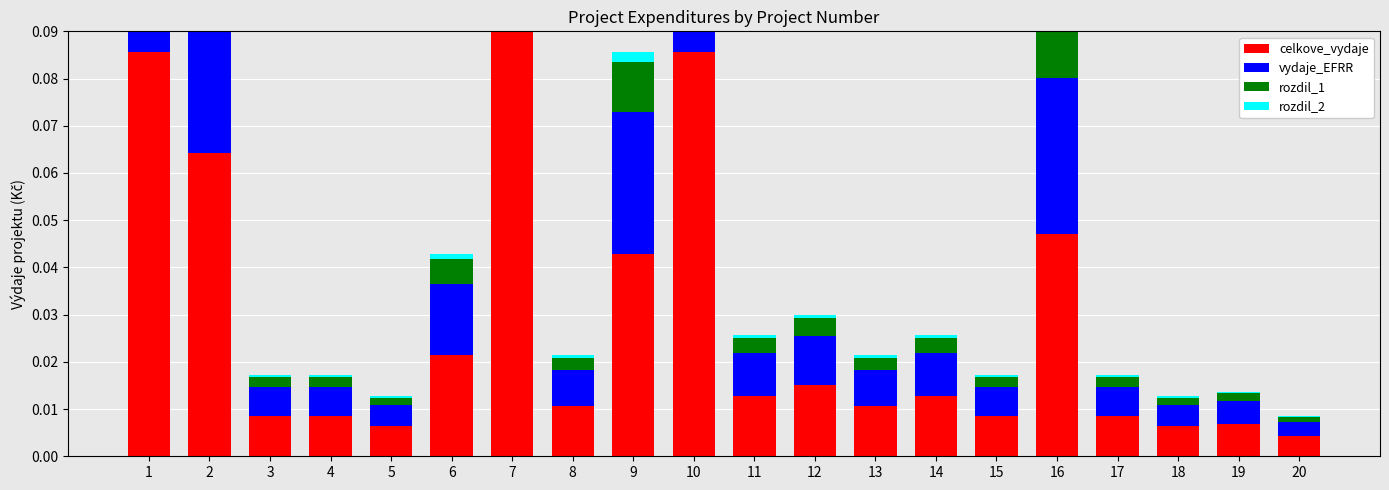

Is it true that vydaje_EFRR equals 0.0 at 3?

False